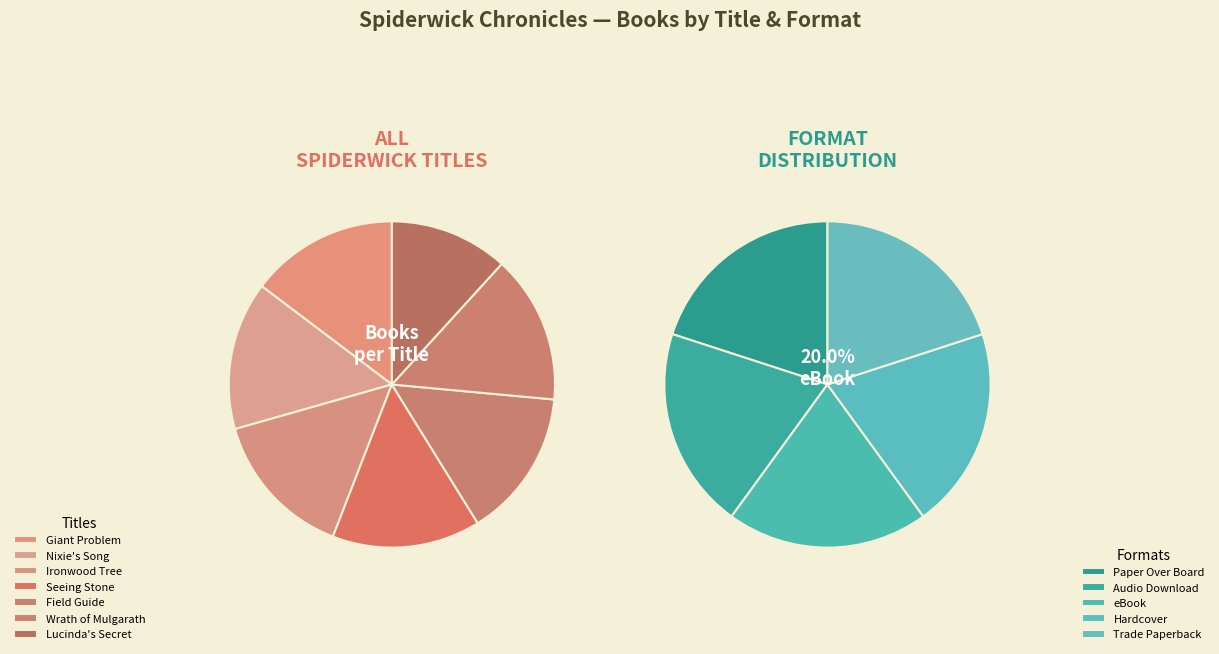

Which category has the smallest portion of the pie?

Lucinda's Secret